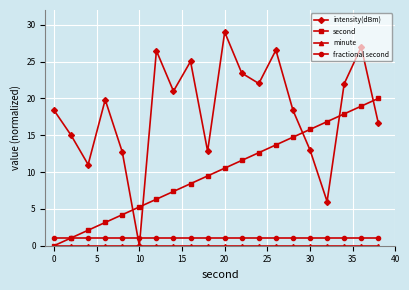

Which series has the largest total across all categories?

intensity(dBm)